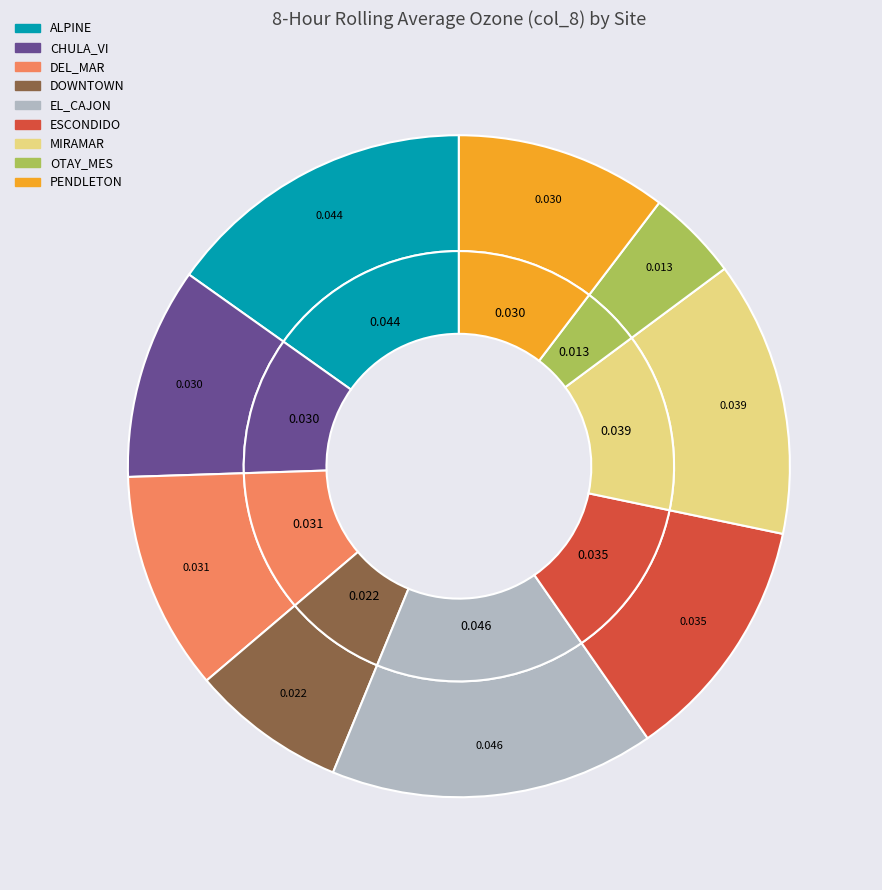

Is the sum of CHULA_VI and EL_CAJON greater than half?

No